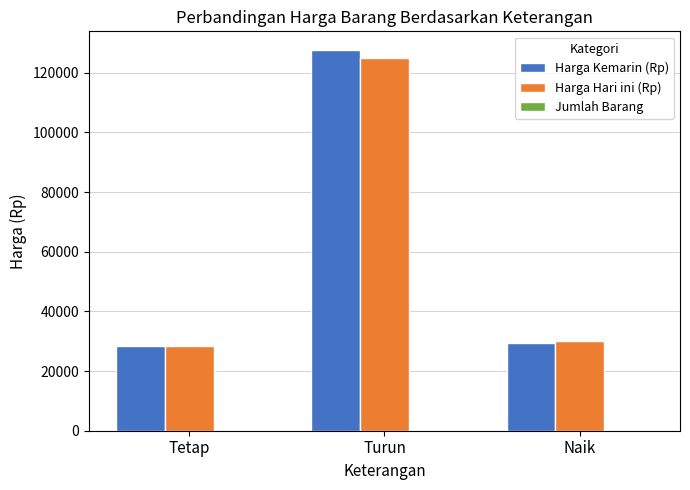

What is the sum of all Harga Hari ini (Rp) values?

183450